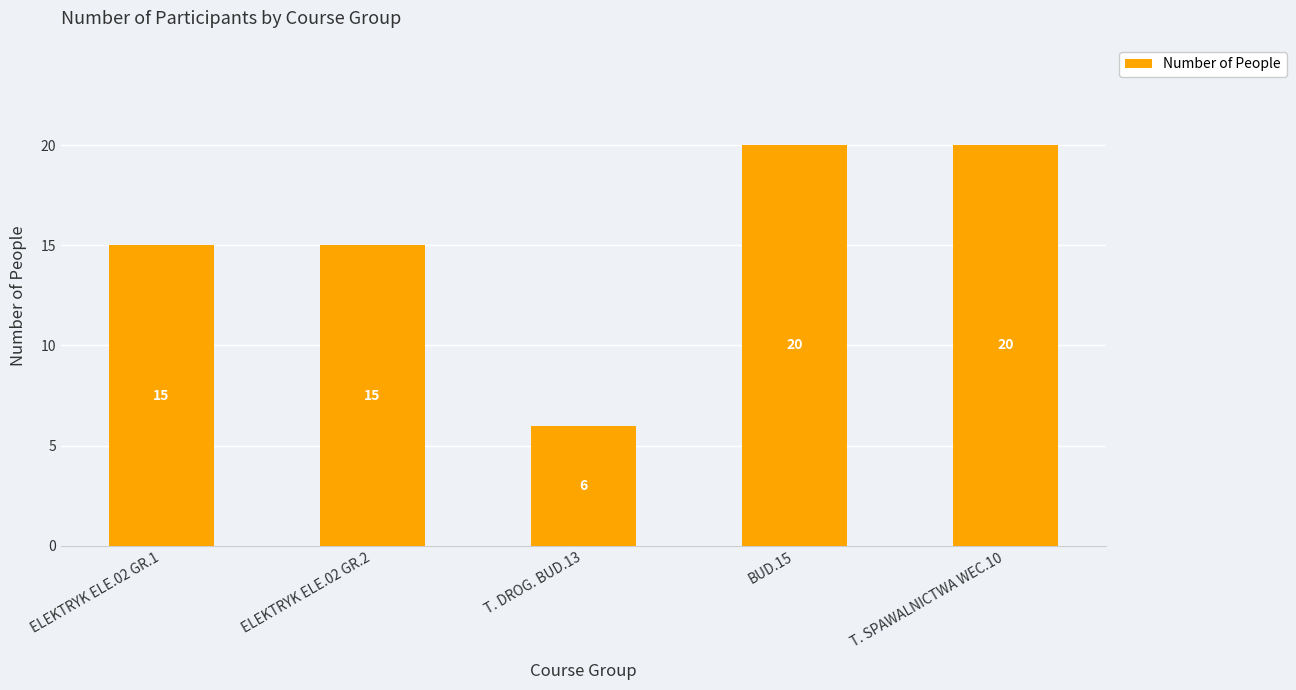

Does the chart contain any negative values?

No